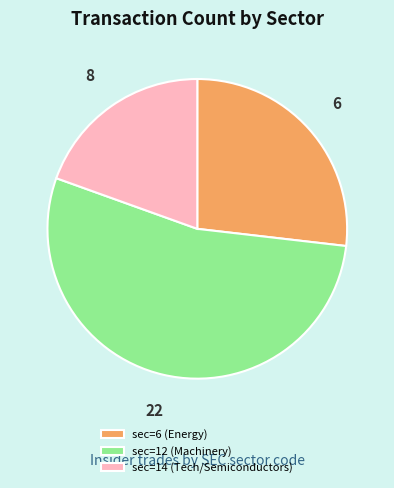

True or false: sec=6 (Energy) accounts for 27% of the total.

True